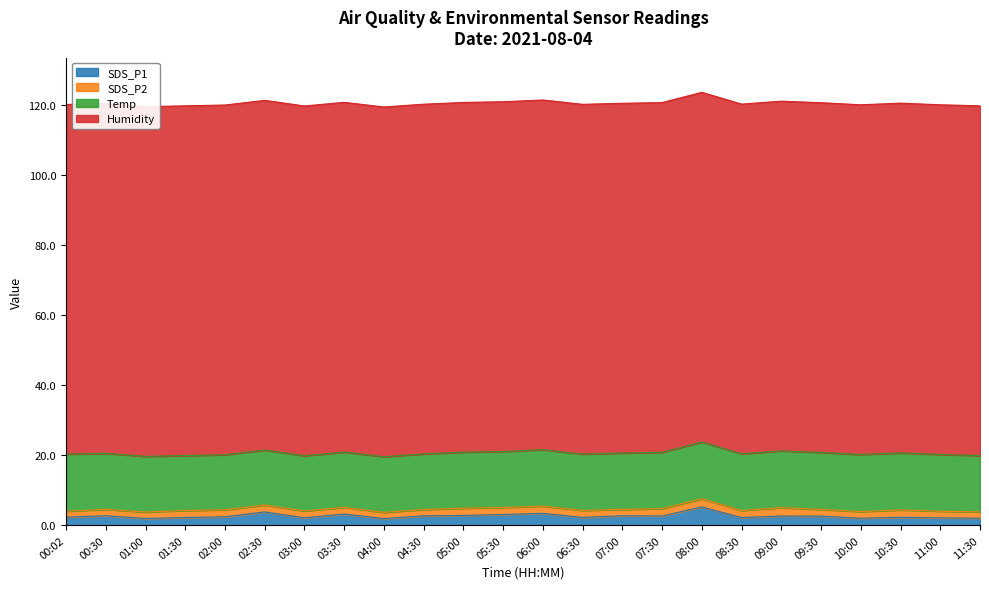

Count the number of categories in the chart.

24